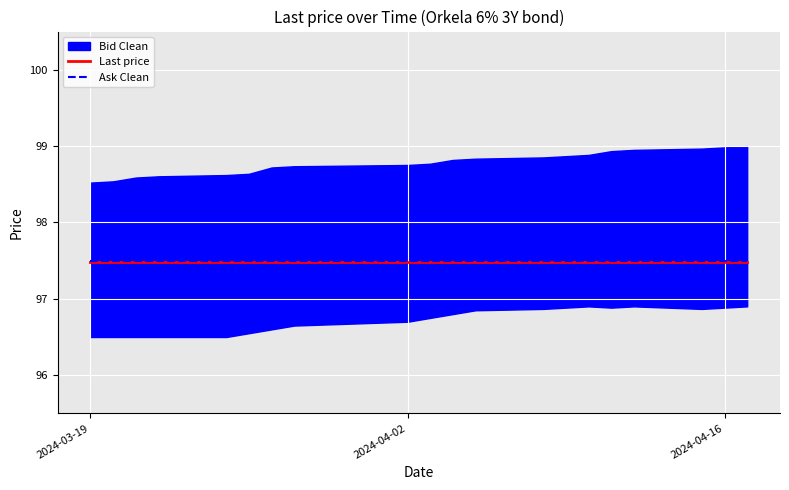

True or false: Ask Clean has a value of 97.5 at 2024-04-02.

True